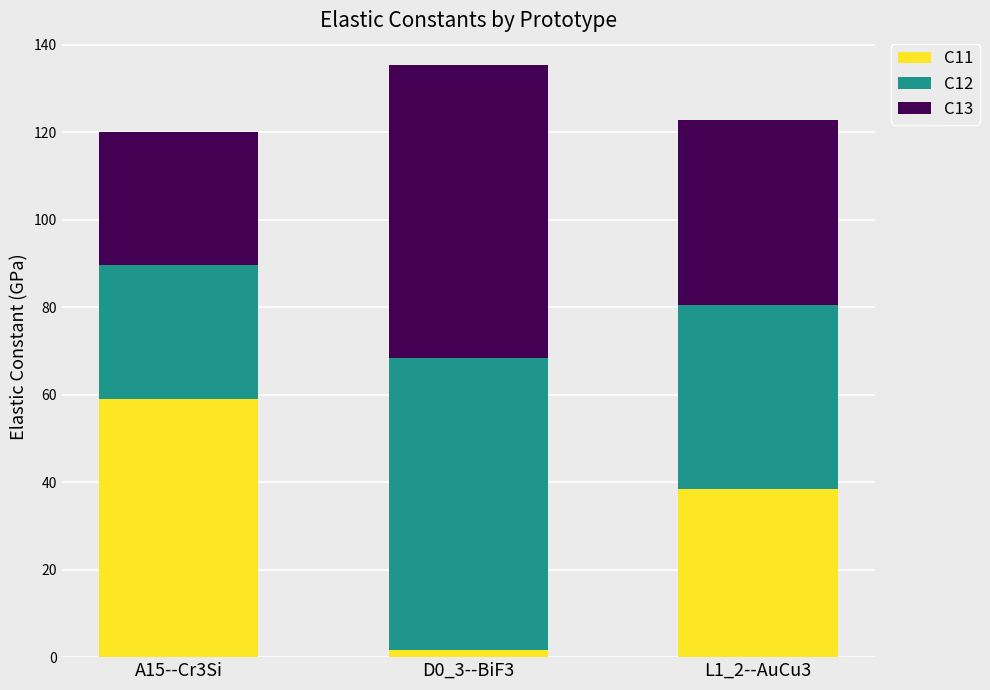

At which category is the sum across all series the highest?

D0_3--BiF3